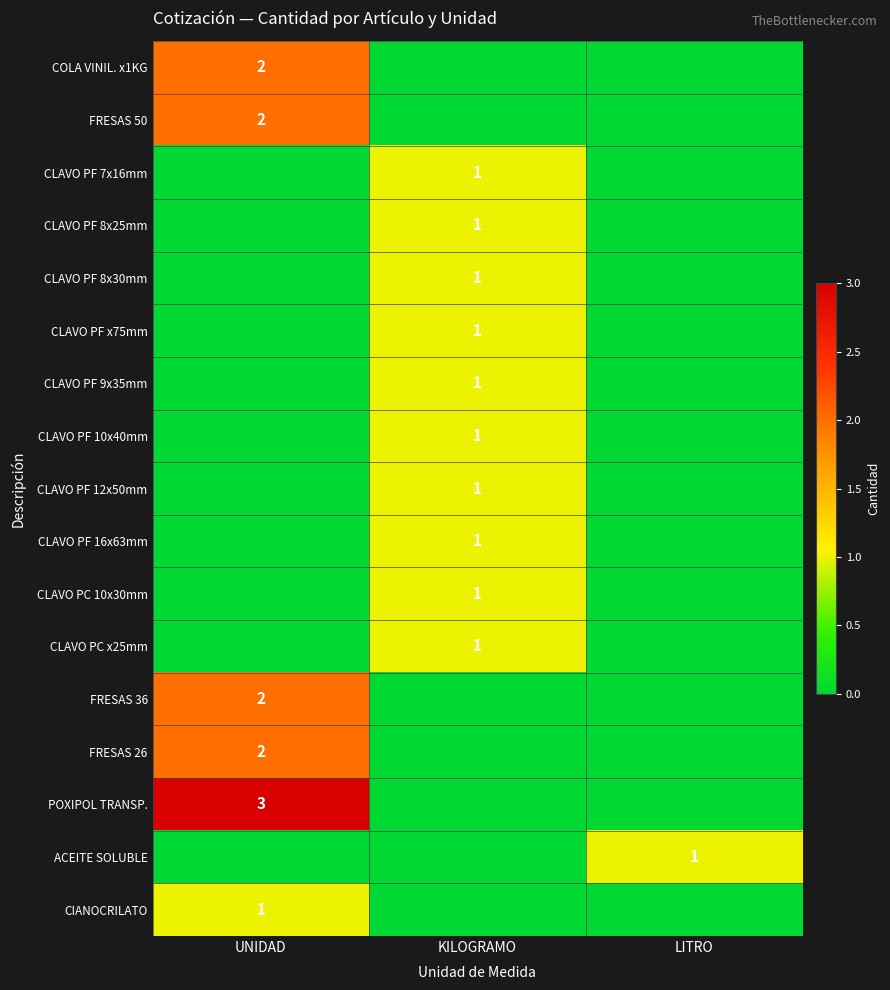

What is the difference between the highest and lowest values at UNIDAD?

3